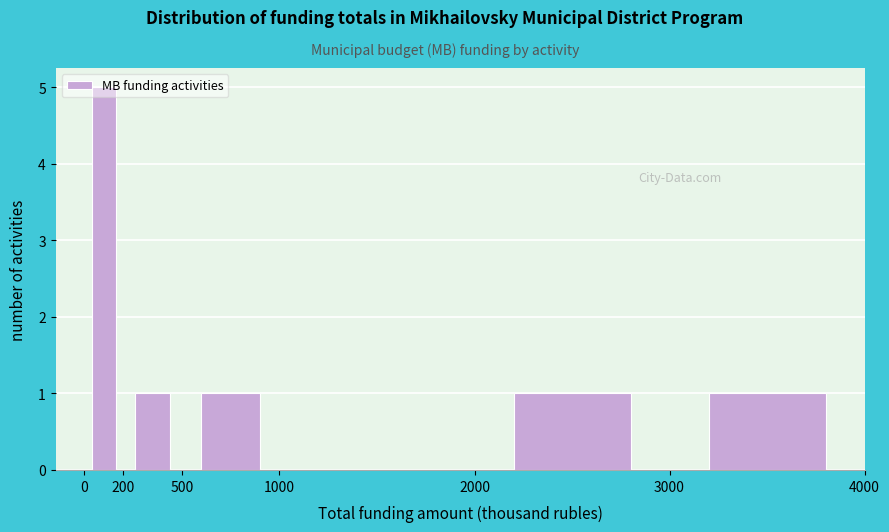

Which range on the x-axis has the tallest bar?

0 to 200